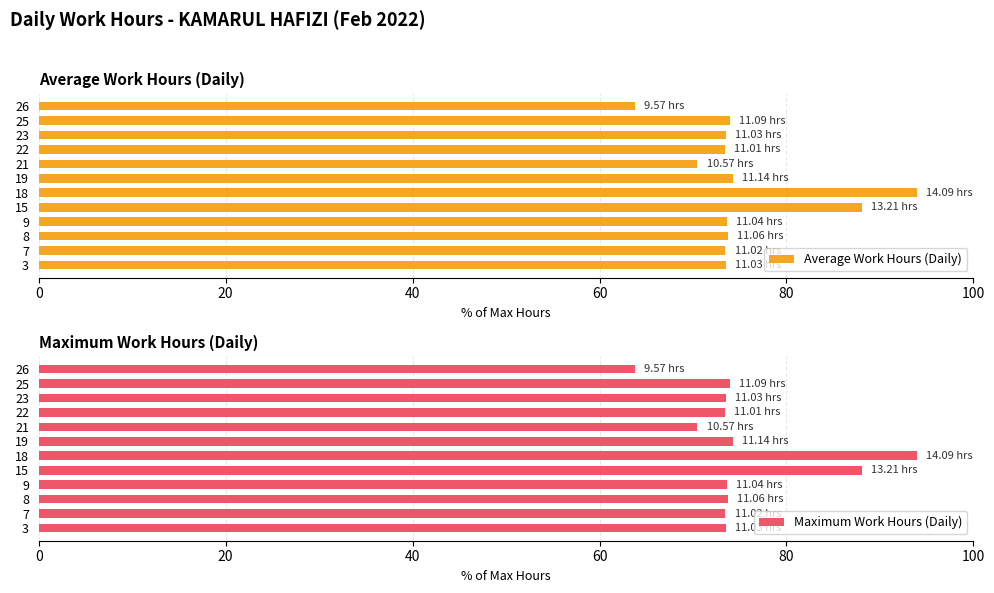

Which category has the lowest value in the Maximum Work Hours (Daily) series?

26